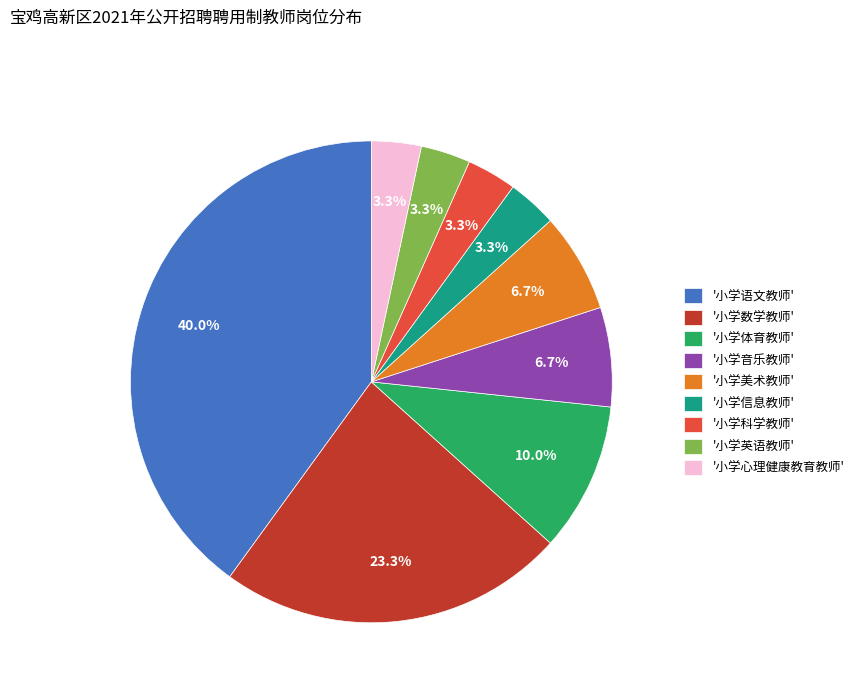

Count the number of slices in the pie.

9